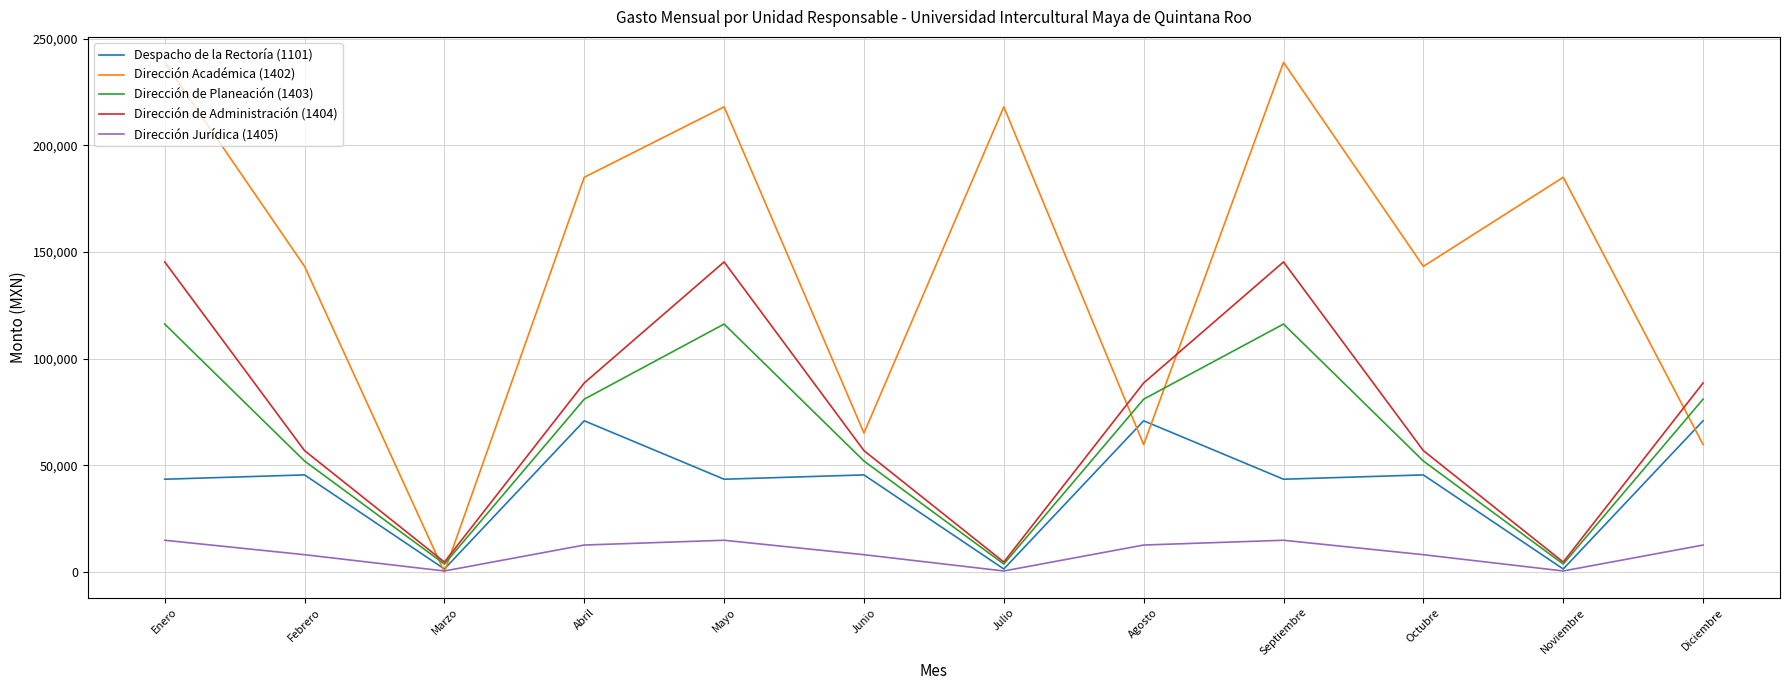

What is the sum of the Dirección Académica (1402) values at Septiembre and Mayo?

457007